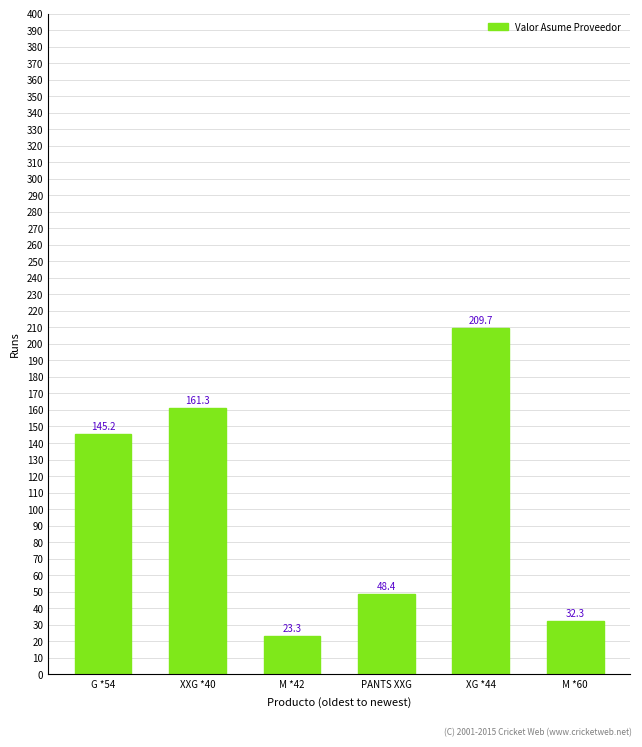

Rank the categories by value from highest to lowest.

XG *44, XXG *40, G *54, PANTS XXG, M *60, M *42